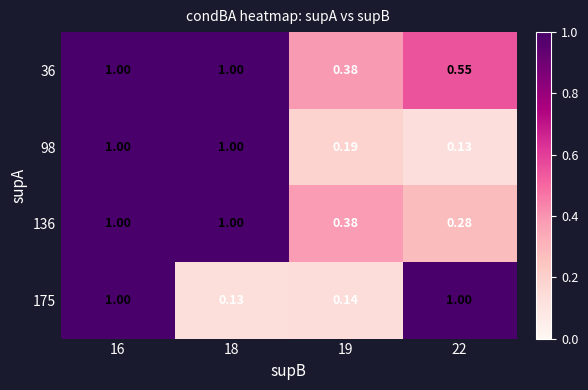

Is the value of 98 at 19 greater than the value of 136 at 19?

No